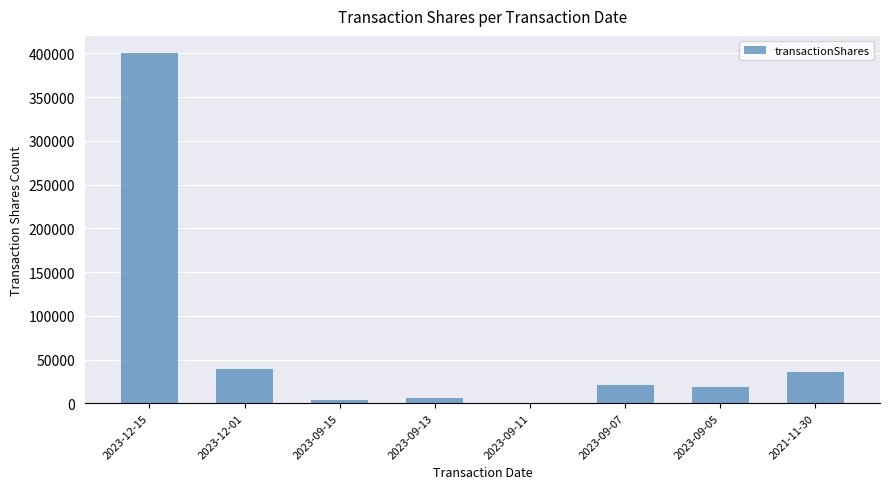

The chart shows a value of 35649 at 2023-09-07. True or false?

False